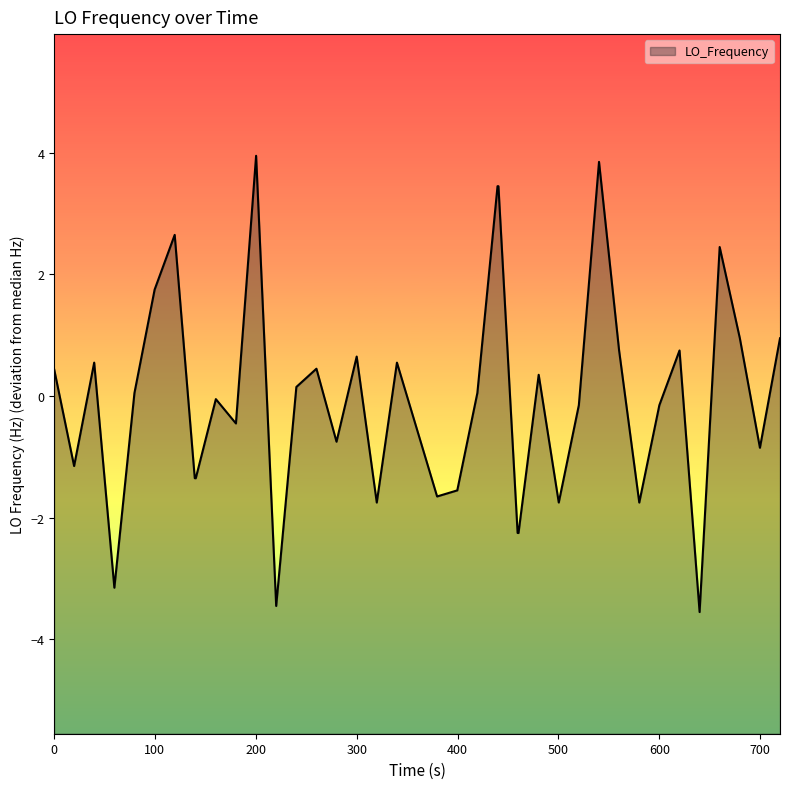

Reading right to left, extract all data points from this chart.

1.0	-0.8	1.0	2.5	-3.5	0.8	-0.1	-1.8	0.8	3.9	-0.1	-1.8	0.4	-2.2	-2.2	3.5	3.5	0.1	-1.5	-1.6	-0.5	0.6	-1.8	0.7	-0.8	0.5	0.2	-3.4	4.0	-0.4	-0.0	-1.3	-1.3	2.7	1.8	0.1	-3.1	0.6	-1.1	0.5